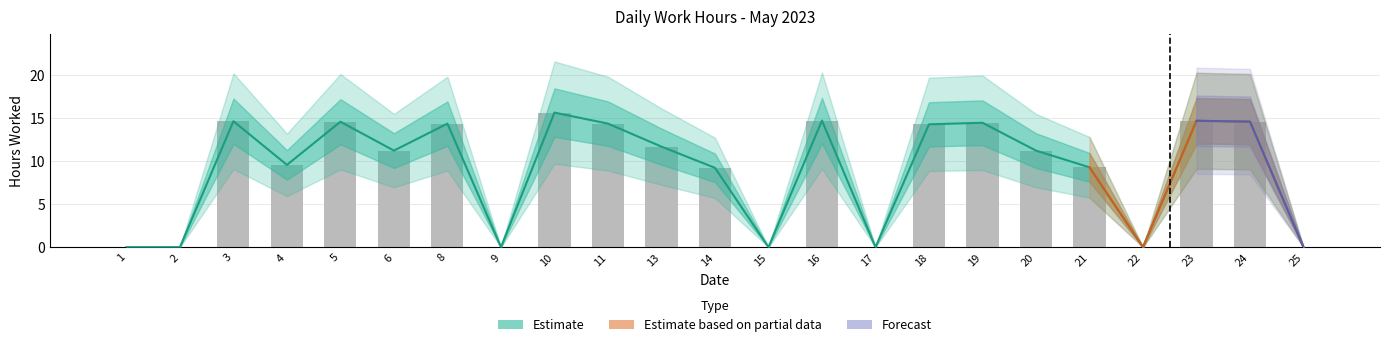

True or false: the data shows 11.2 at 20.

True